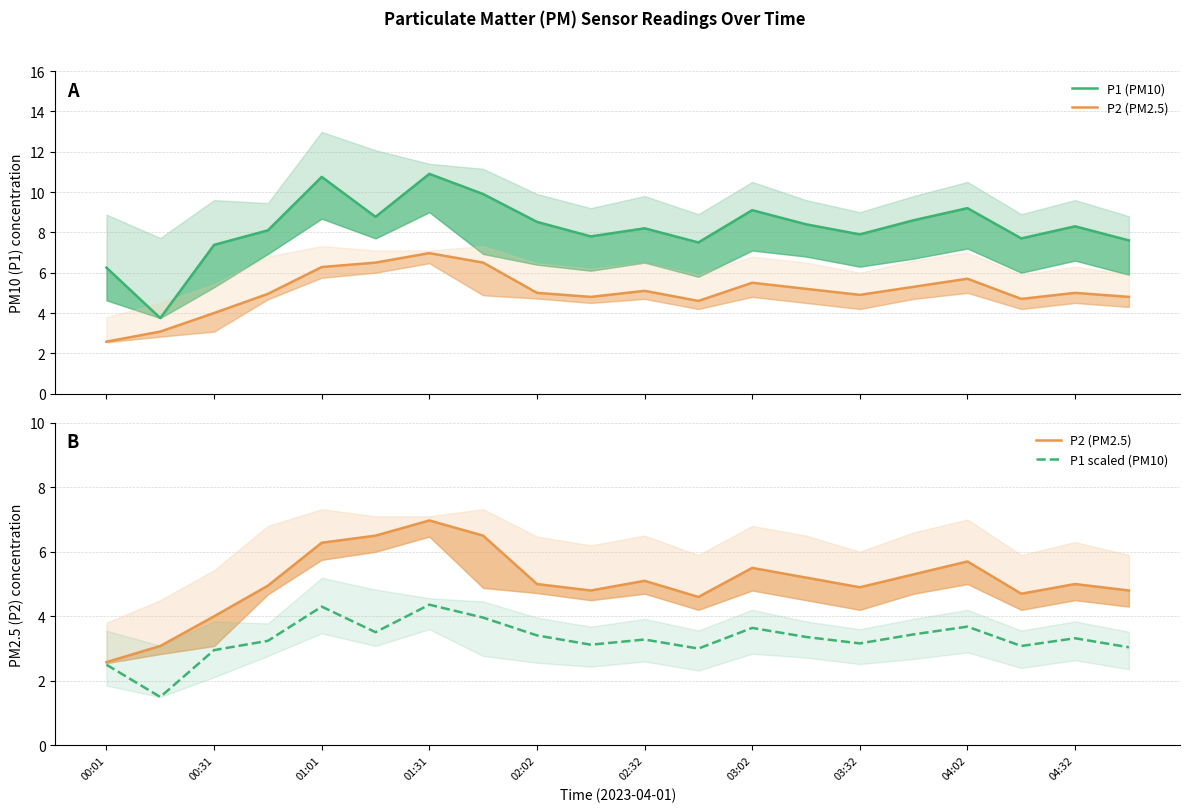

What value does the P2 (PM2.5) series have at 19?

4.8